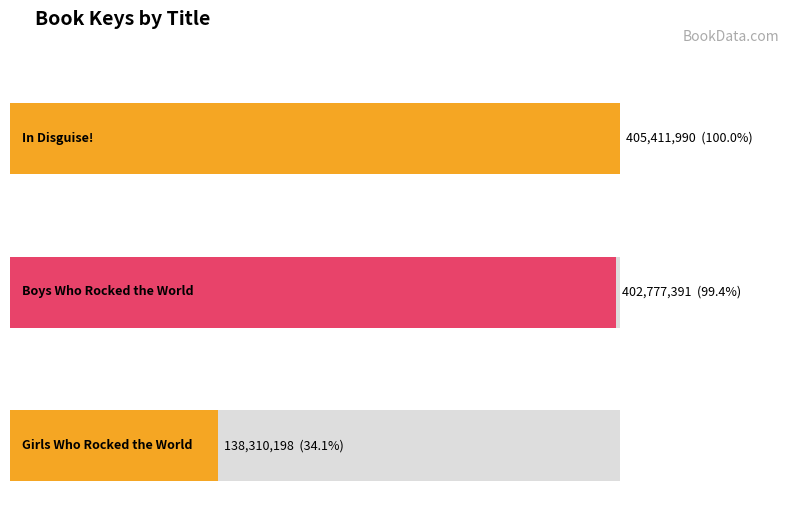

What is the sum of all values?

946499579